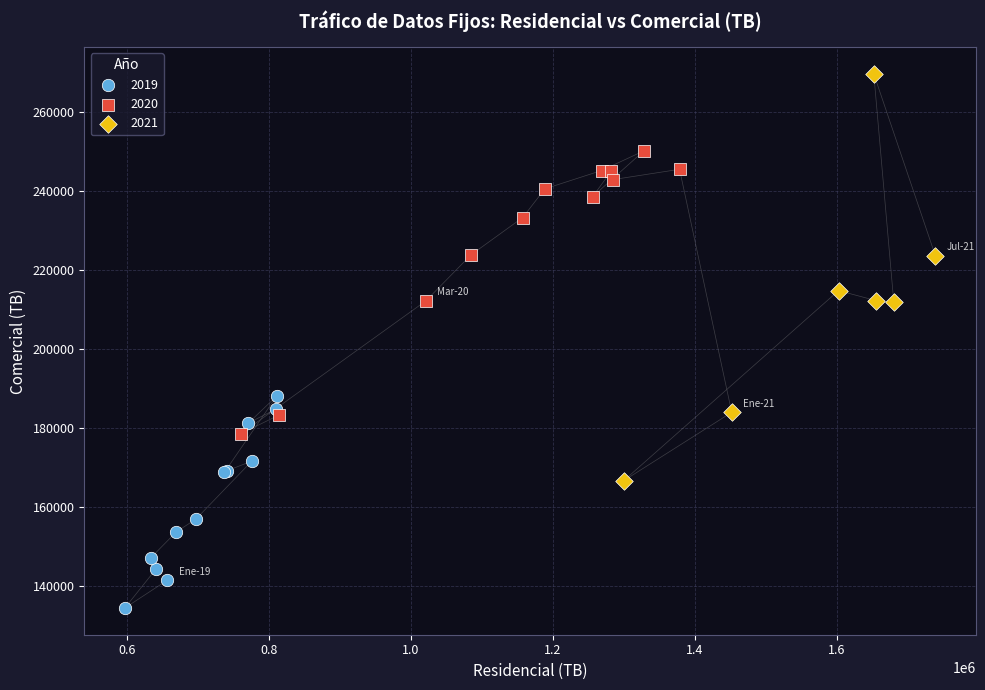

Which series contains the lowest Y value?

2019